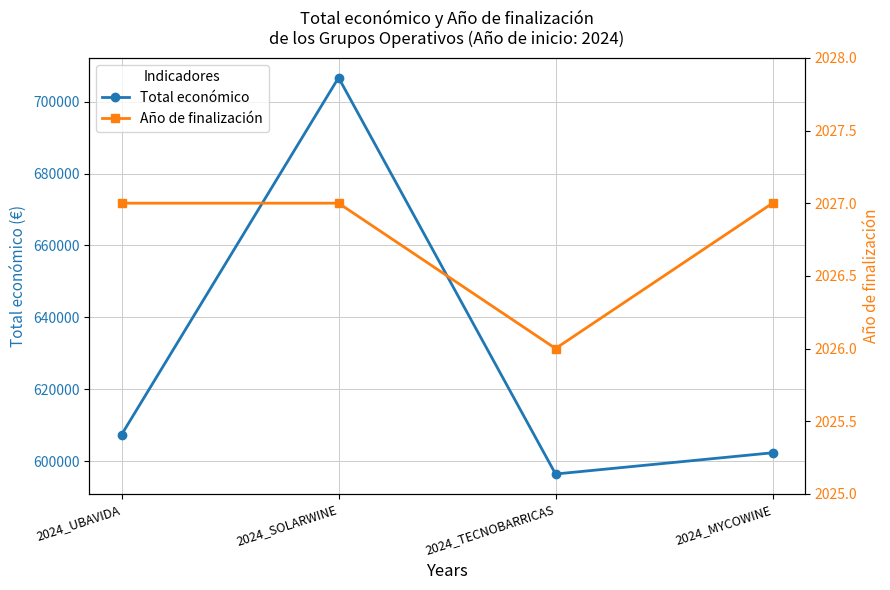

What is the sum of all Total económico values?

2512718.4